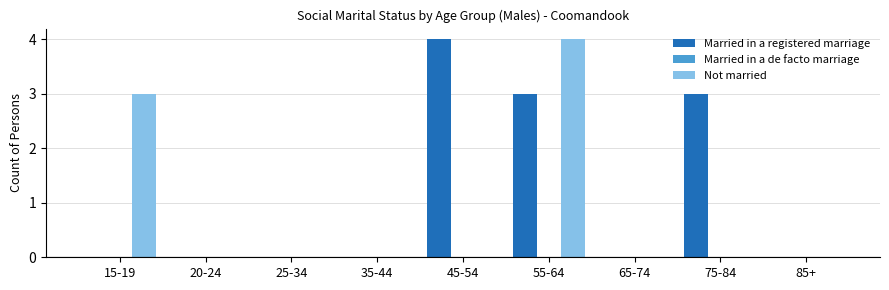

At which category is the sum across all series the highest?

55-64